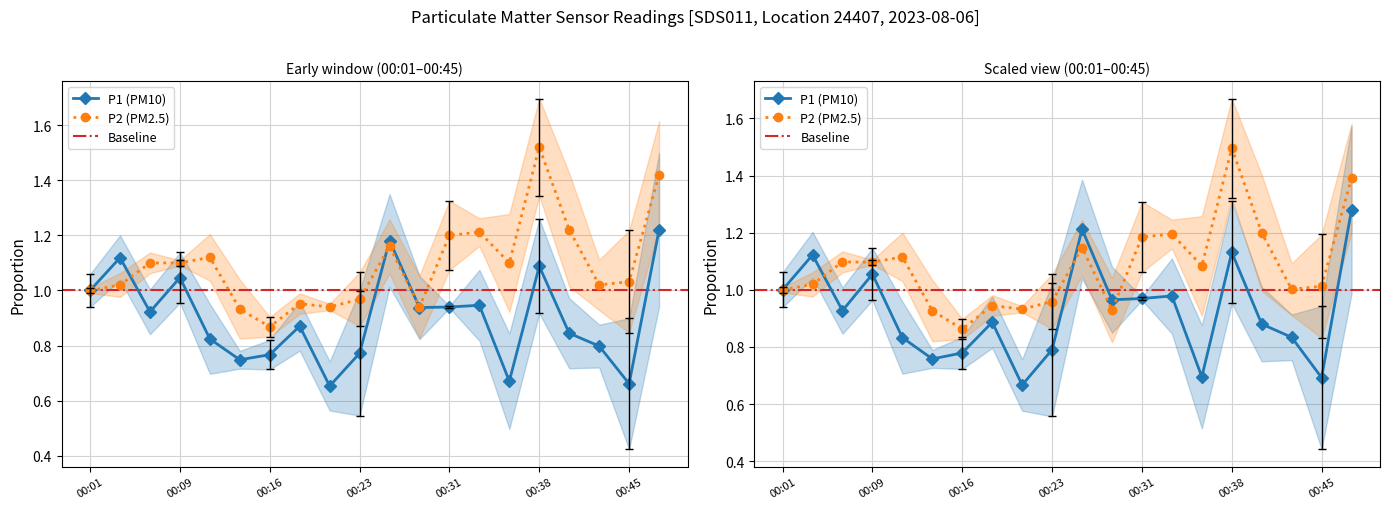

Is it true that P1 equals 0.3 at 00:04?

False